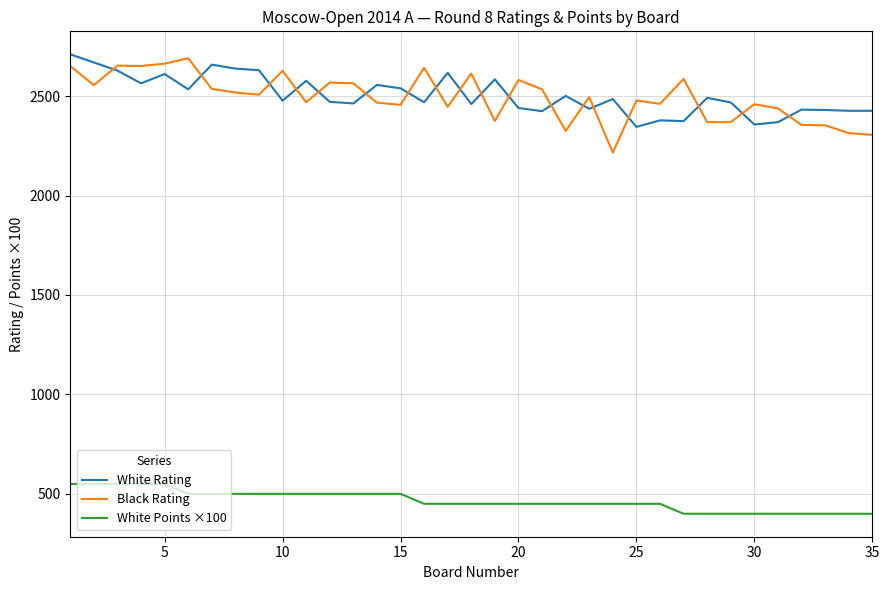

Which series has the largest range (max minus min)?

Black Rating